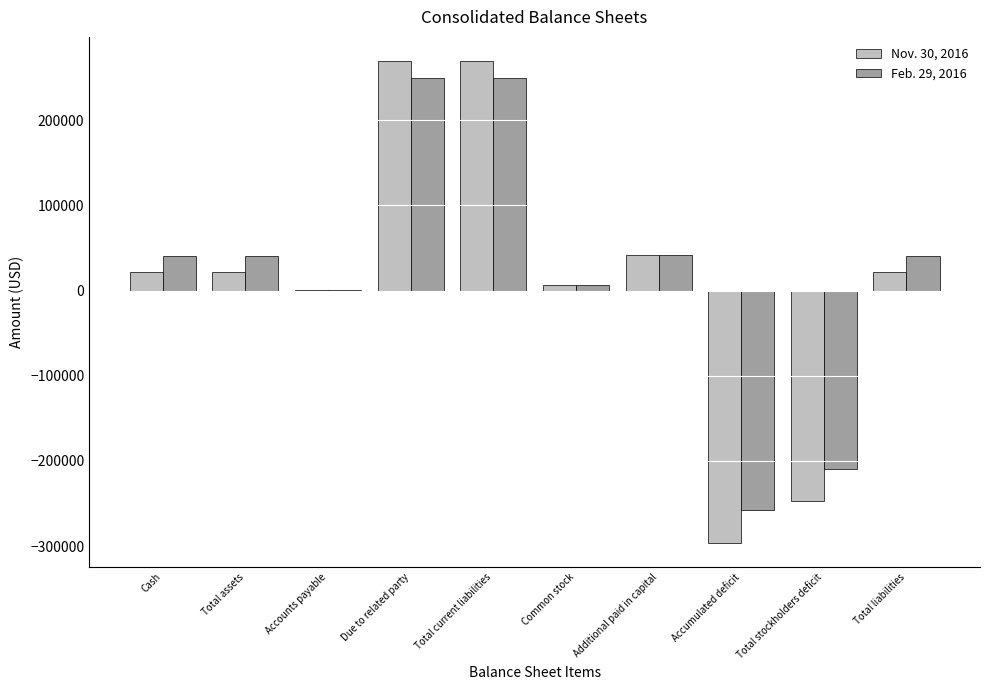

Which series has the widest spread of values?

Nov. 30, 2016